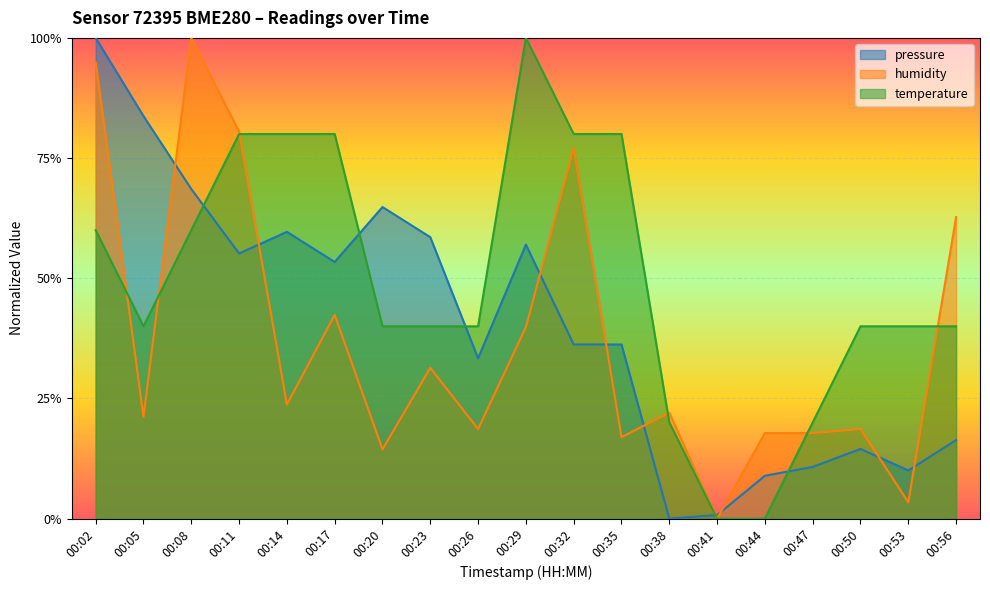

Where is temperature nearest to the value 0?

00:41